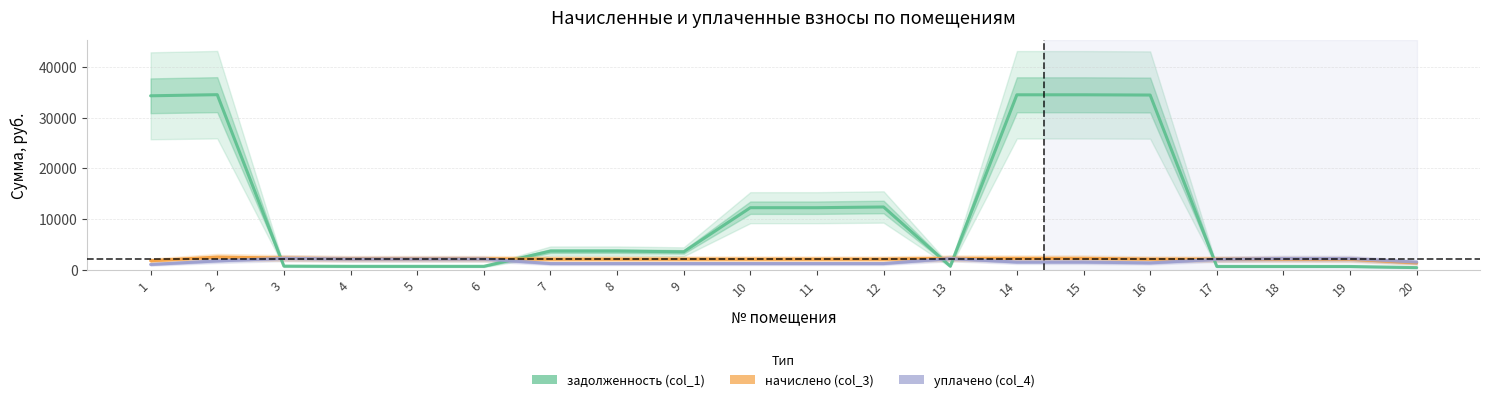

True or false: задолженность (col_1) and уплачено (col_4) intersect in this chart.

True